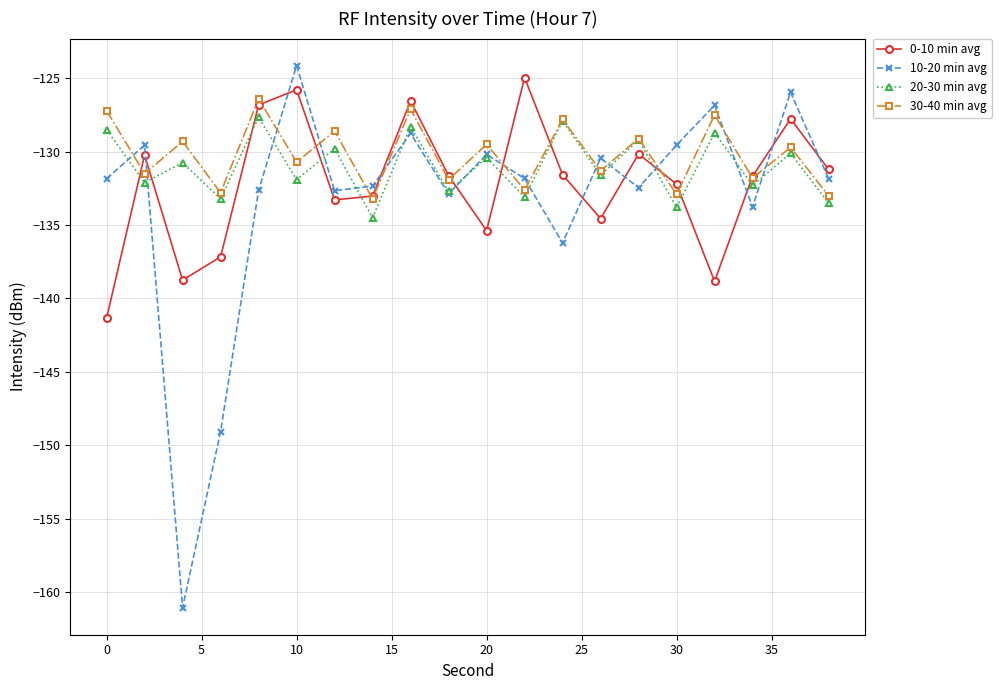

At how many categories does at least one series exceed -157?

20